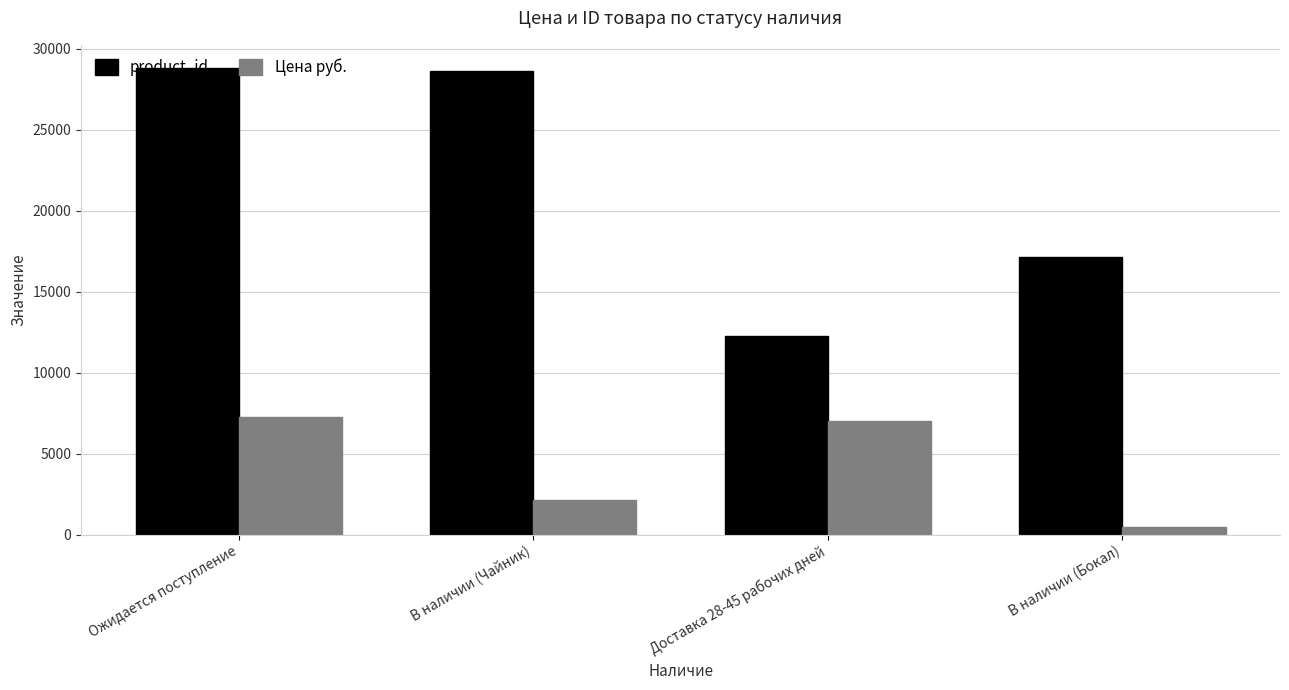

What is the minimum value for product_id?

12271.0